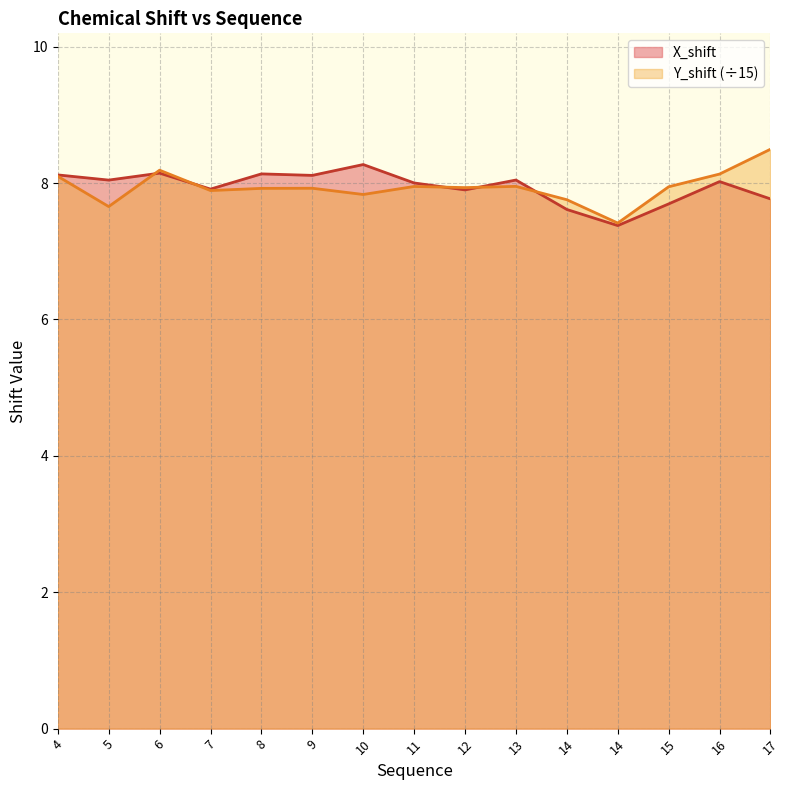

Which series has the largest total across all categories?

X_shift